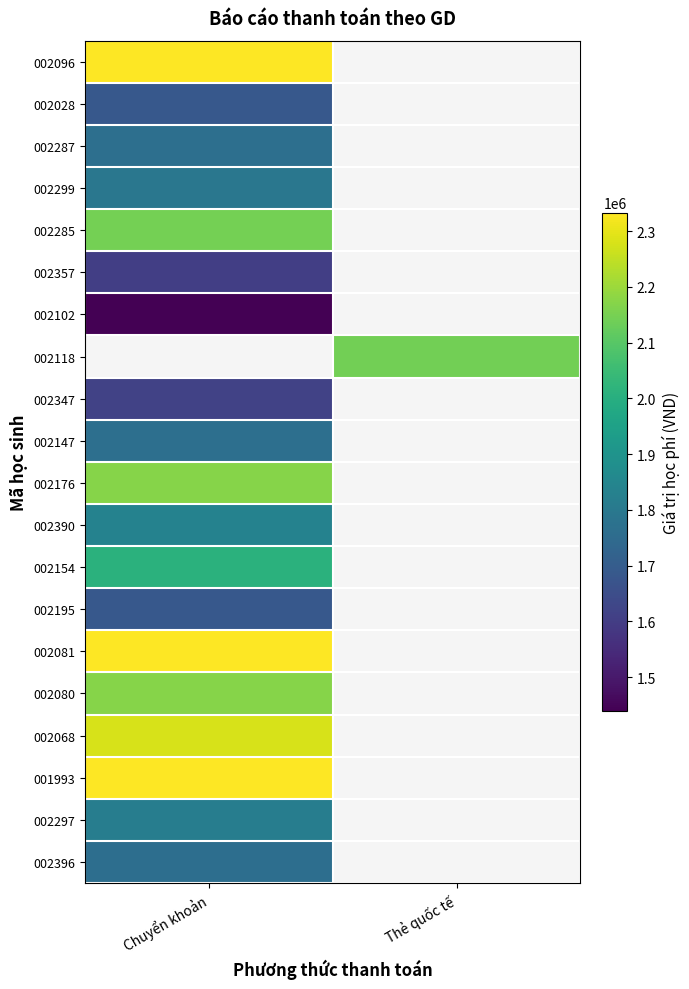

At which label is 002357 closest to 1604000?

Chuyển khoản